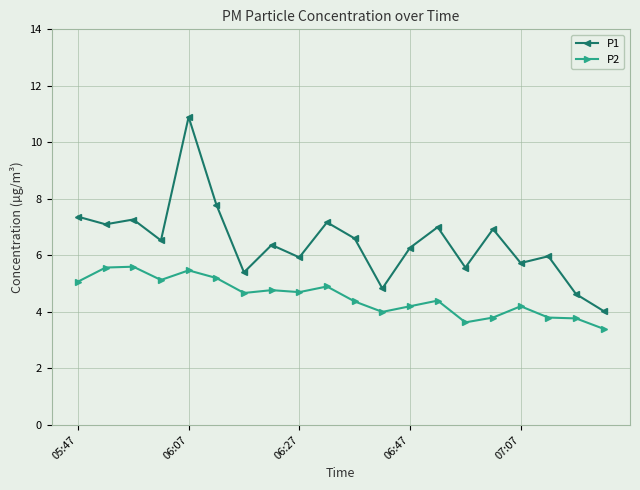

List the series in order of their peak value, lowest first.

P2, P1